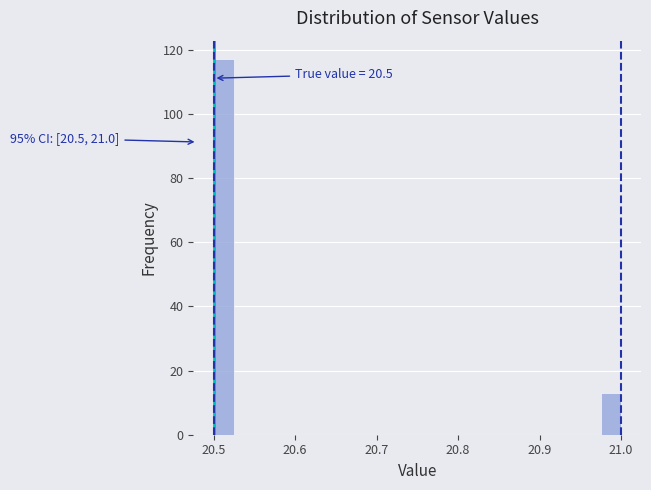

Around what value on the x-axis is the tallest bar? Give the approximate position of its centre, as read against the axis.

20.51